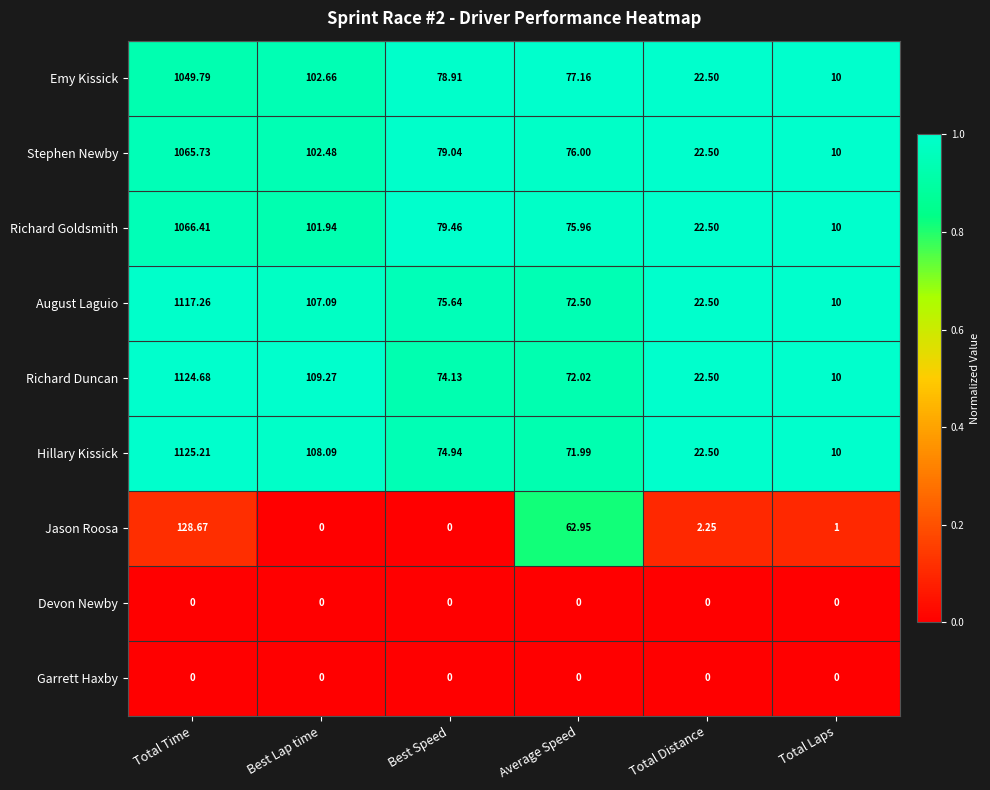

What is the greatest value displayed?

1125.2